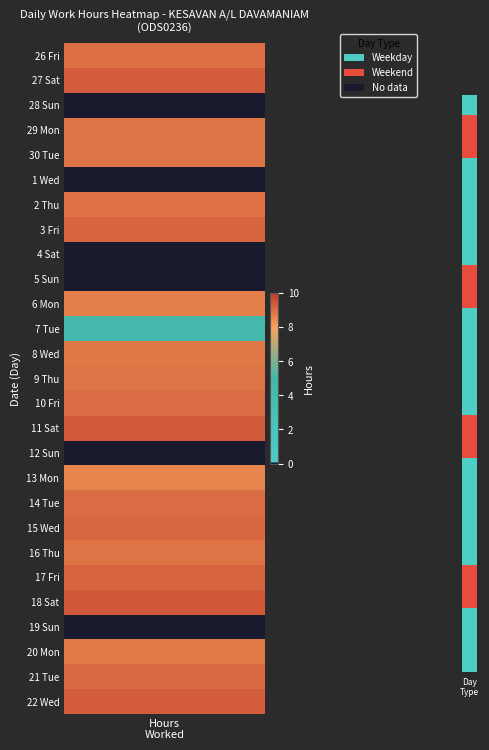

Which series has the largest total across all categories?

18 Sat